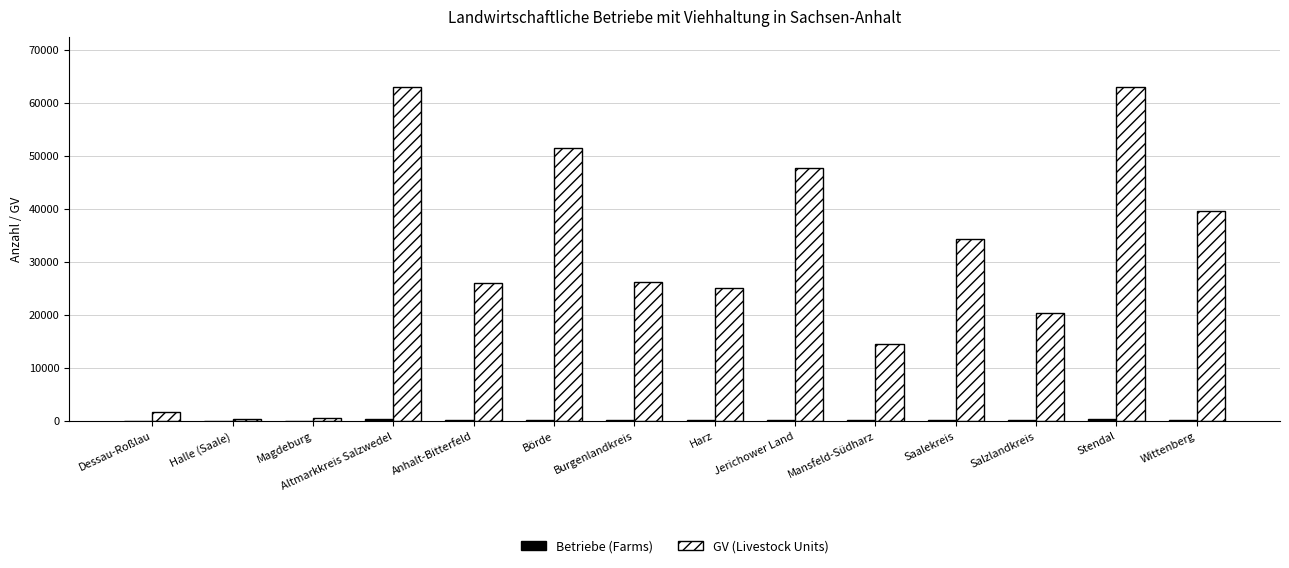

True or false: GV (Livestock Units) has a value of 45755 at Burgenlandkreis.

False